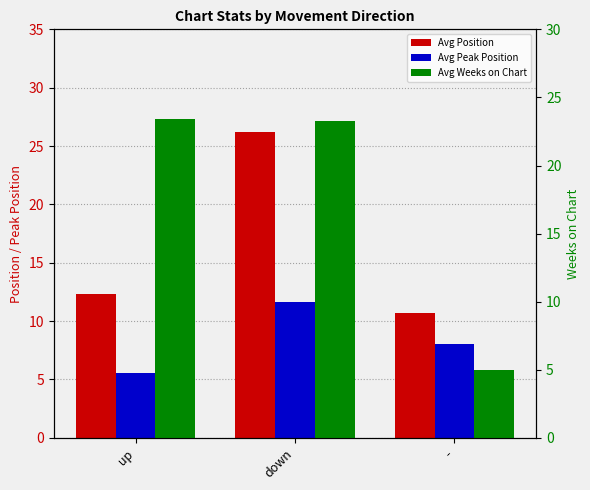

How many bars are there in total?

9